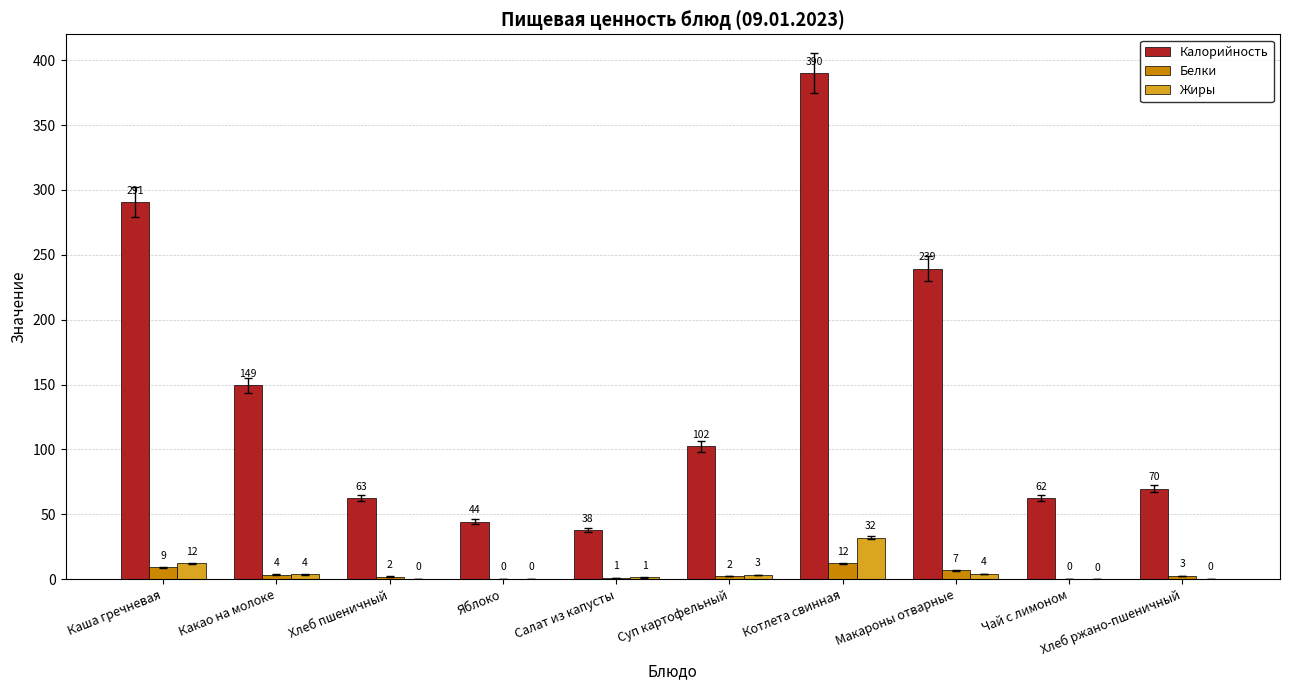

Which series has the largest range (max minus min)?

Калорийность